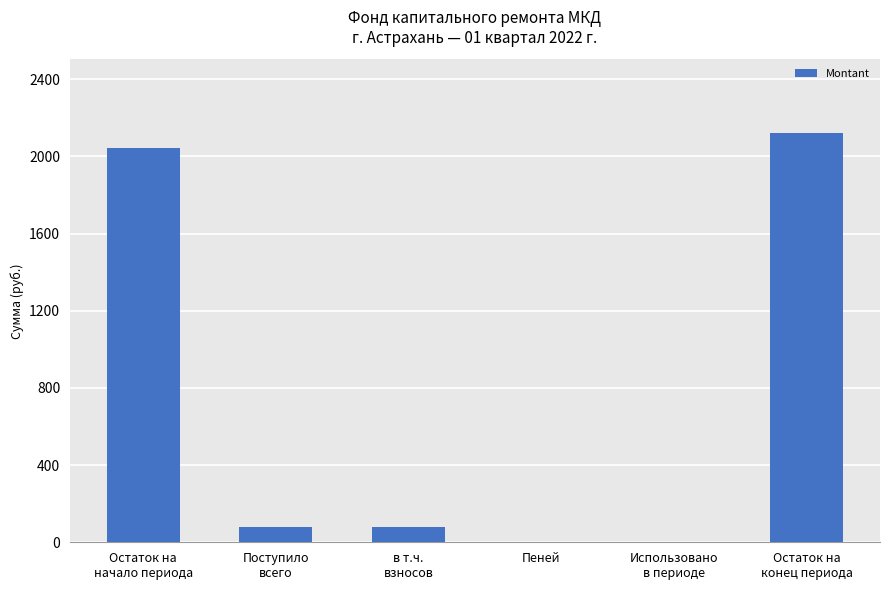

Between Пеней and Остаток на
начало периода, which is larger?

Остаток на
начало периода